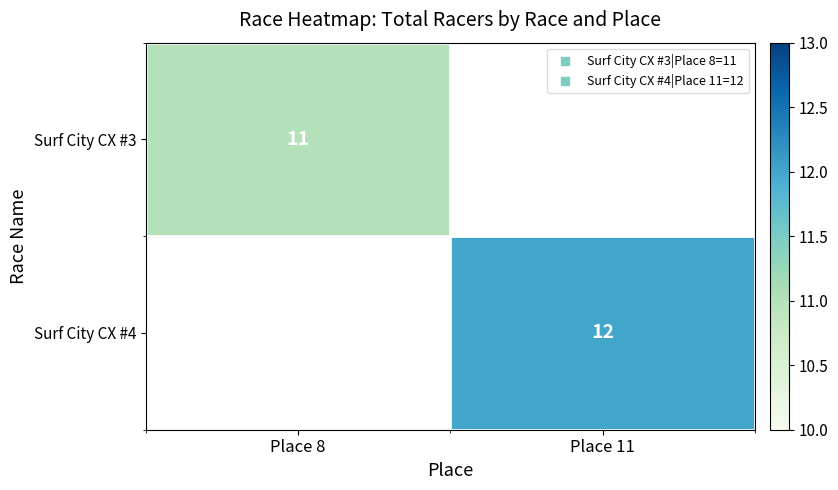

How many series are shown in this chart?

2